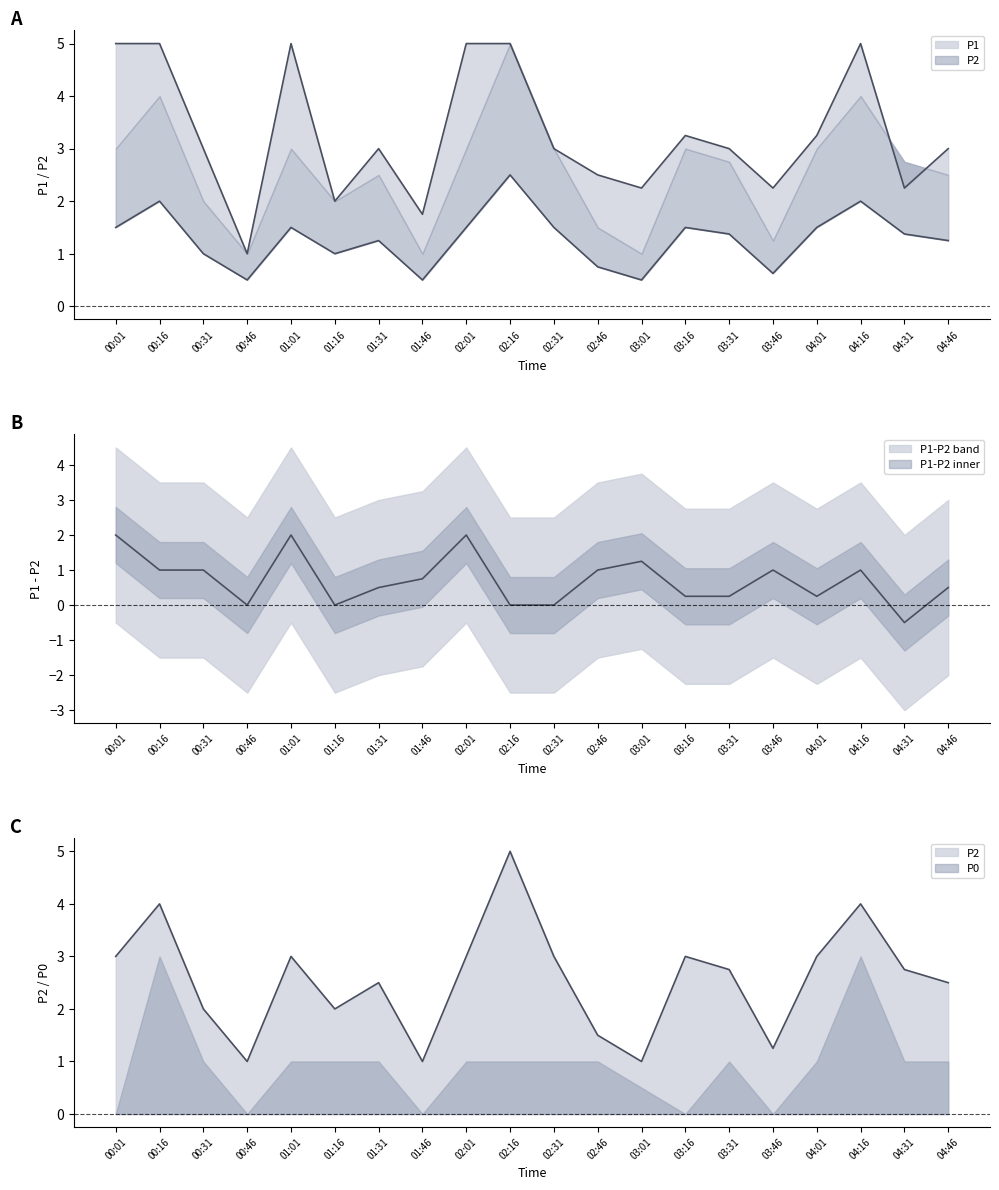

Which label corresponds to the largest value in the chart?

00:01